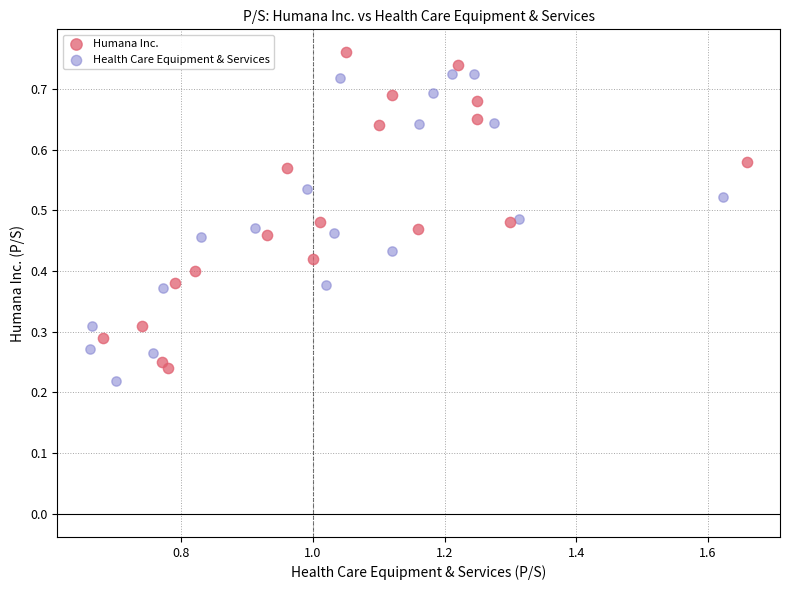

Which series reaches the maximum Y coordinate?

Humana Inc.